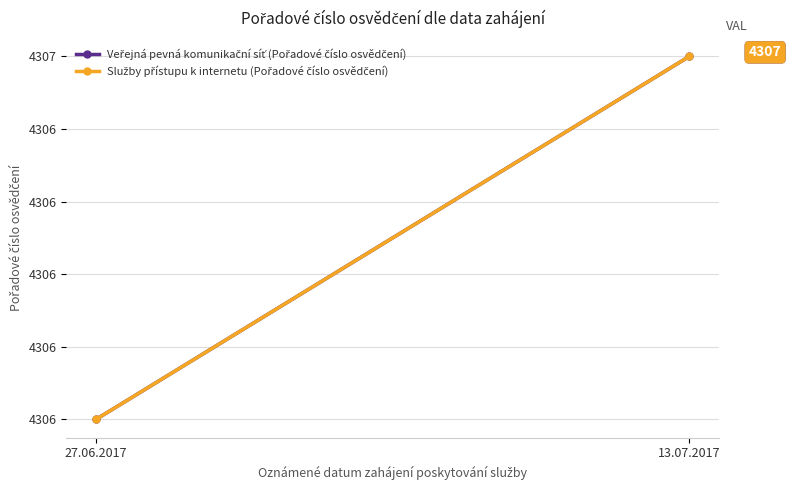

What is the average value of the Veřejná pevná komunikační síť (Pořadové číslo osvědčení) series?

4306